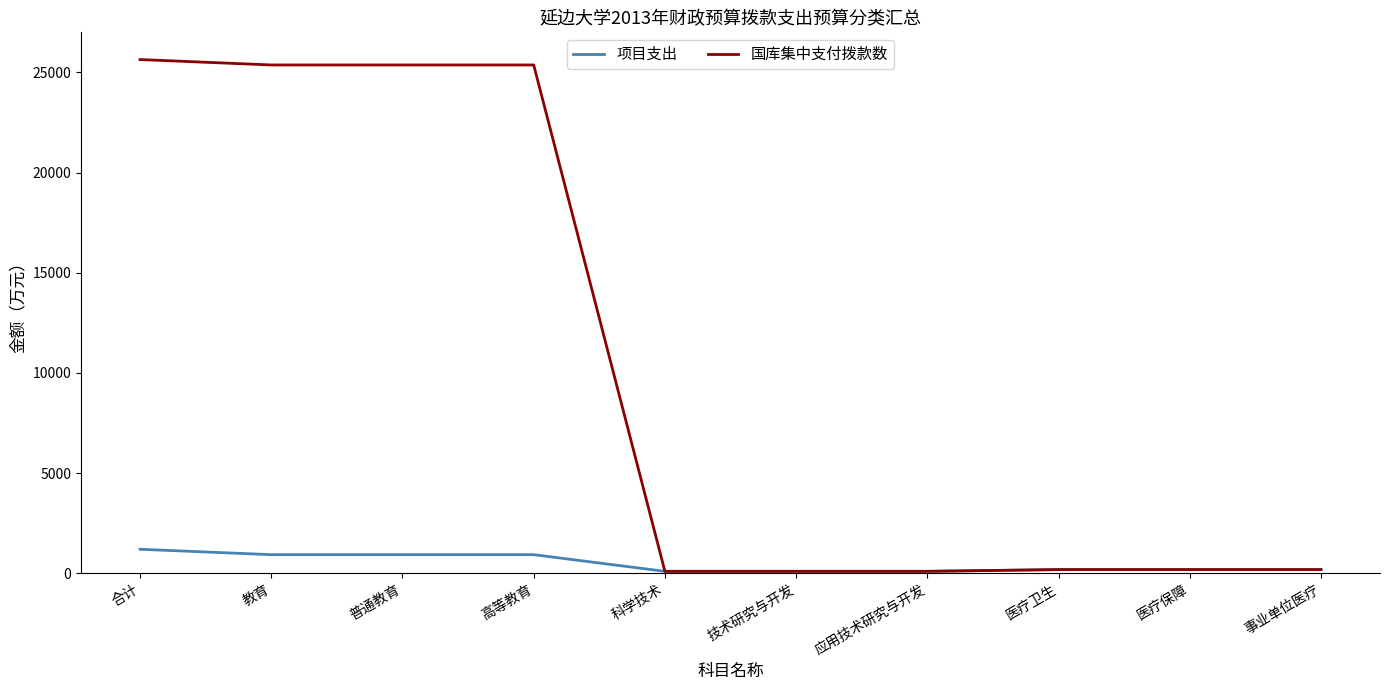

How many values in the 国库集中支付拨款数 series exceed 178?

7